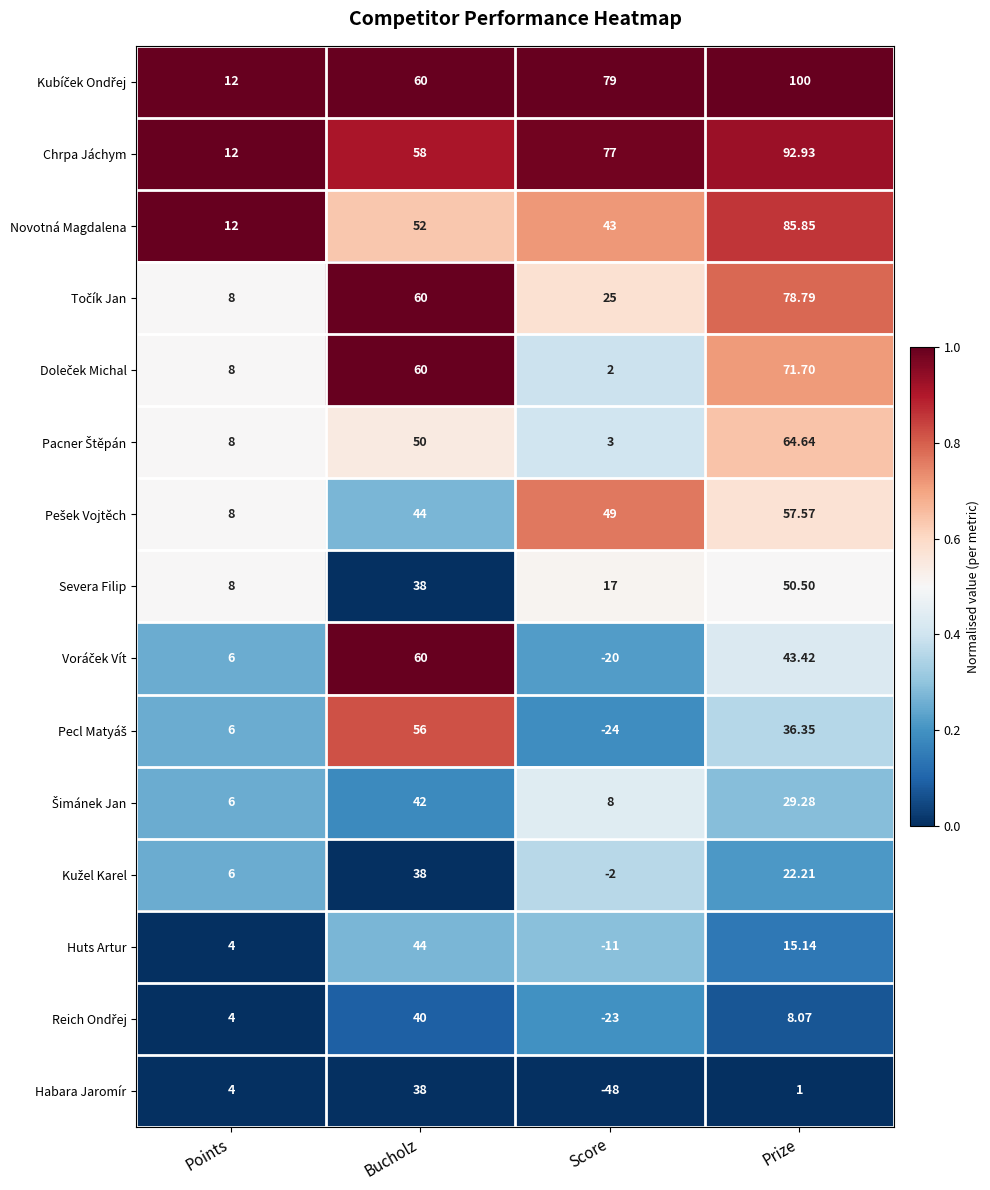

At how many categories does at least one series exceed 0?

4